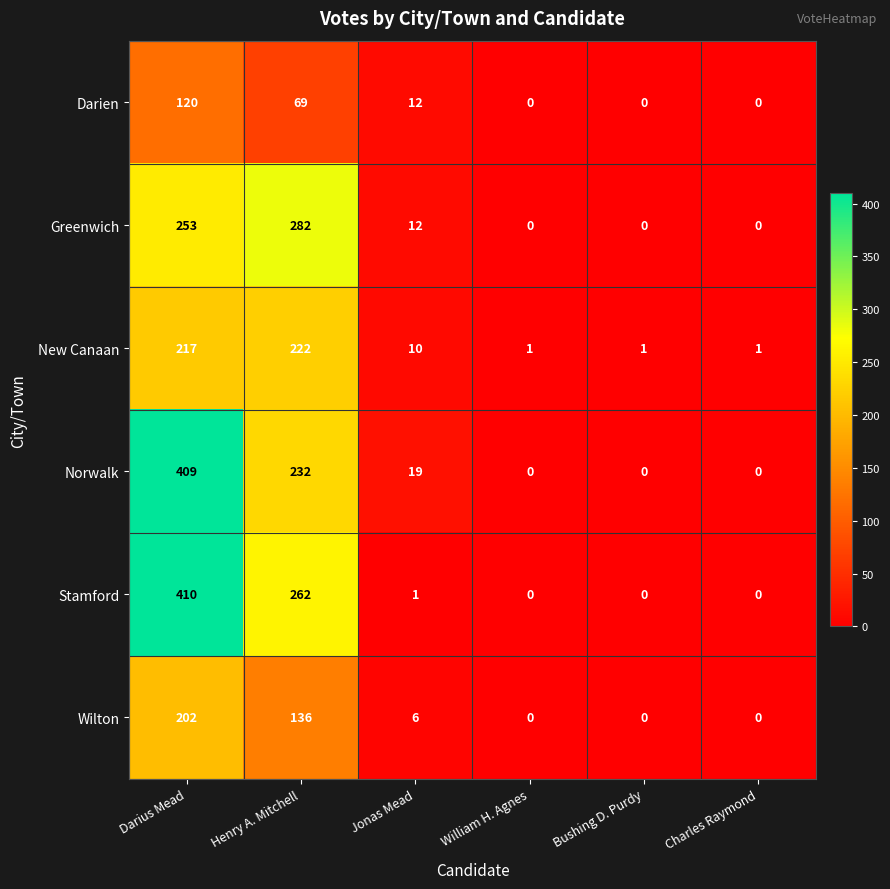

Which series has the widest spread of values?

Stamford